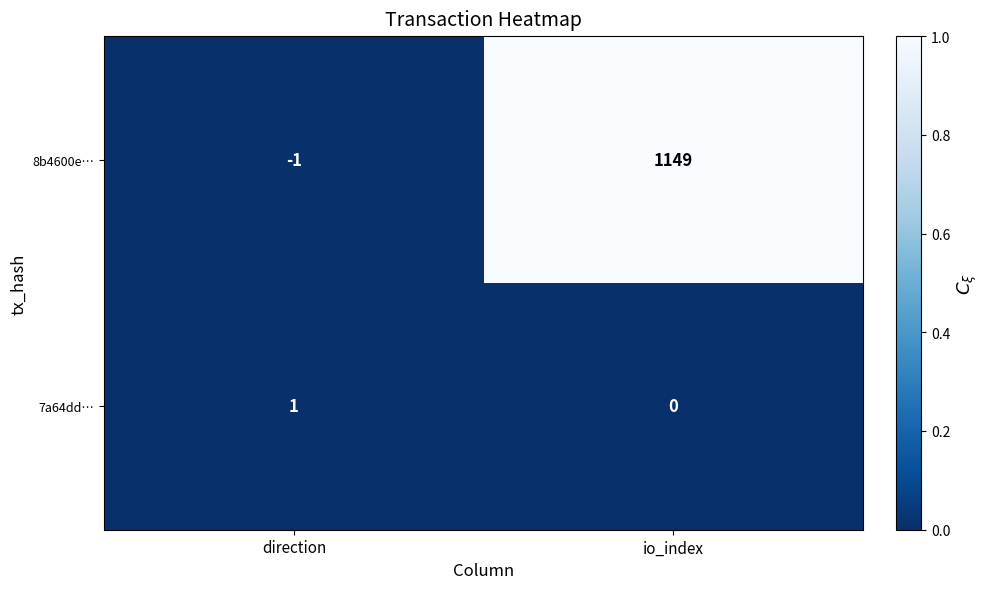

Which series has the largest range (max minus min)?

8b4600e…